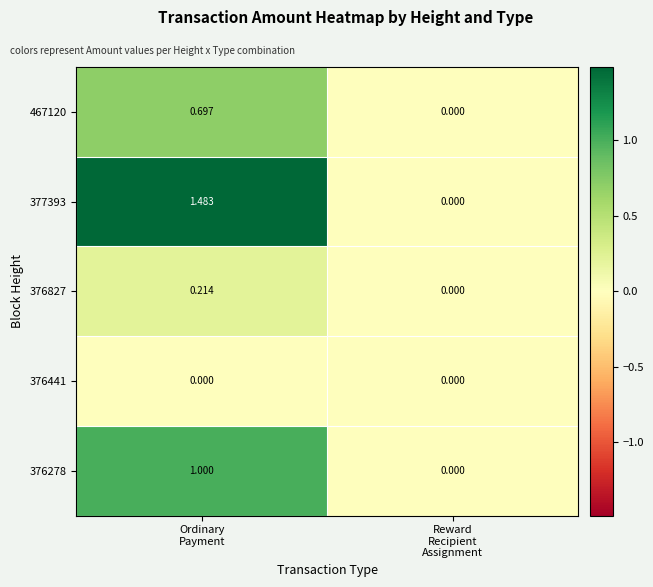

How many data points in 376827 are above 0?

1